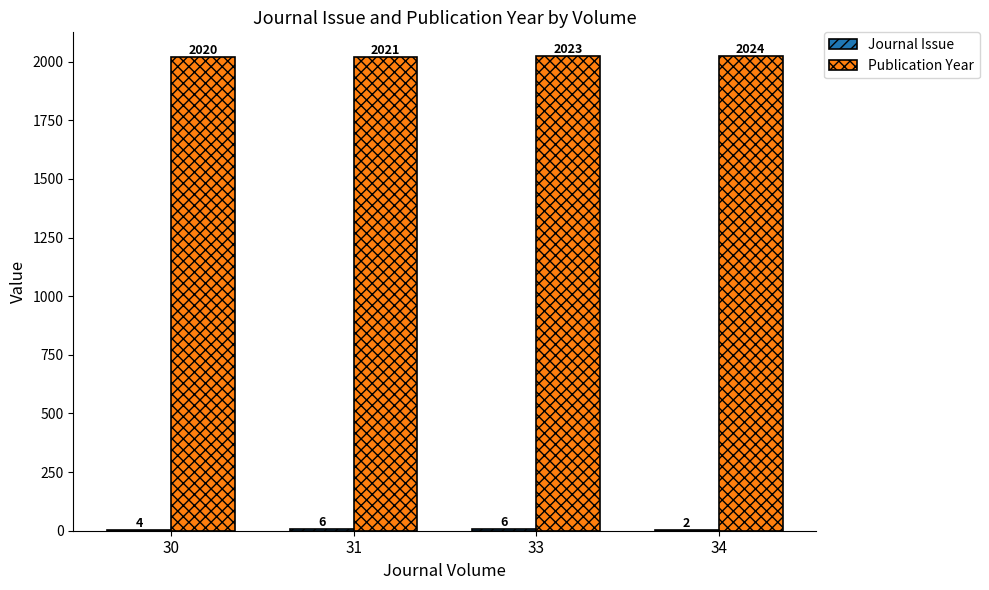

What is the approximate value of Publication Year at 31?

2021